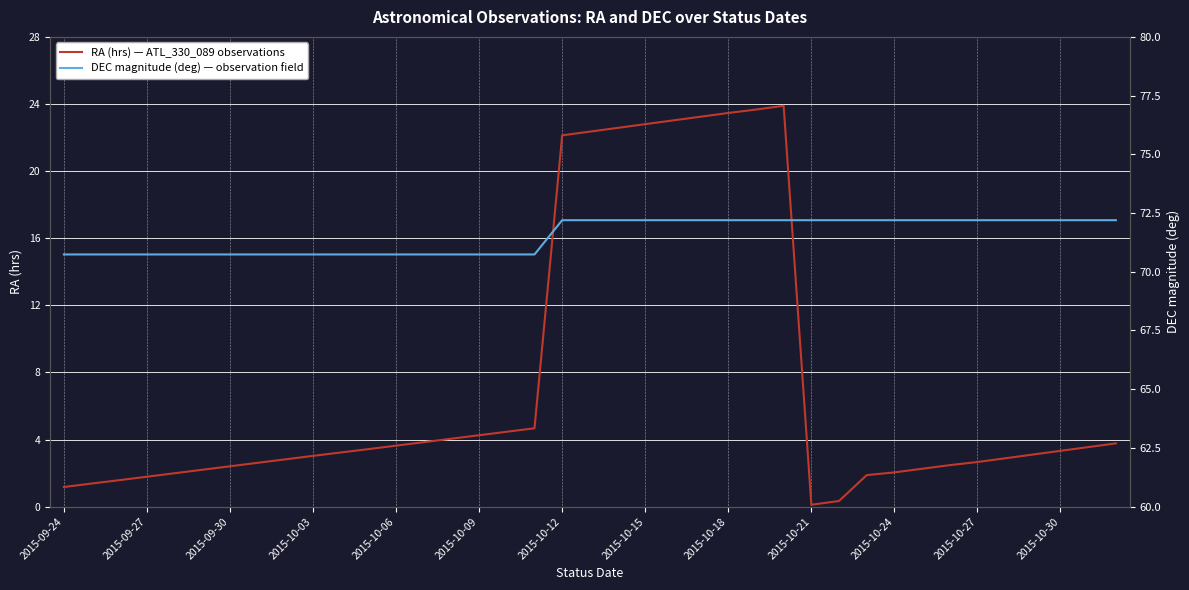

Where is RA (hrs) — ATL_330_089 observations nearest to the value 12?

17